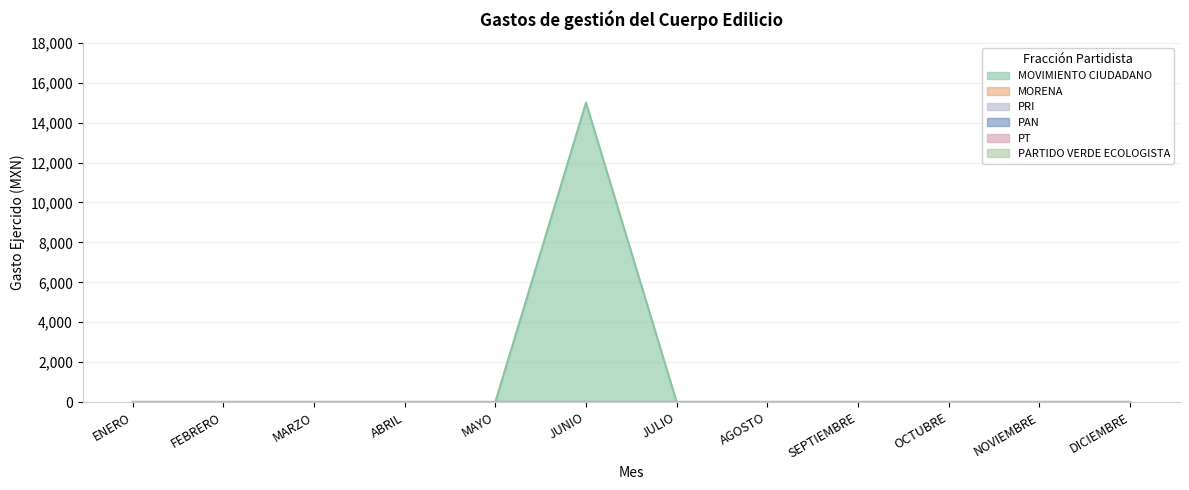

At which label is PT closest to 0?

ENERO